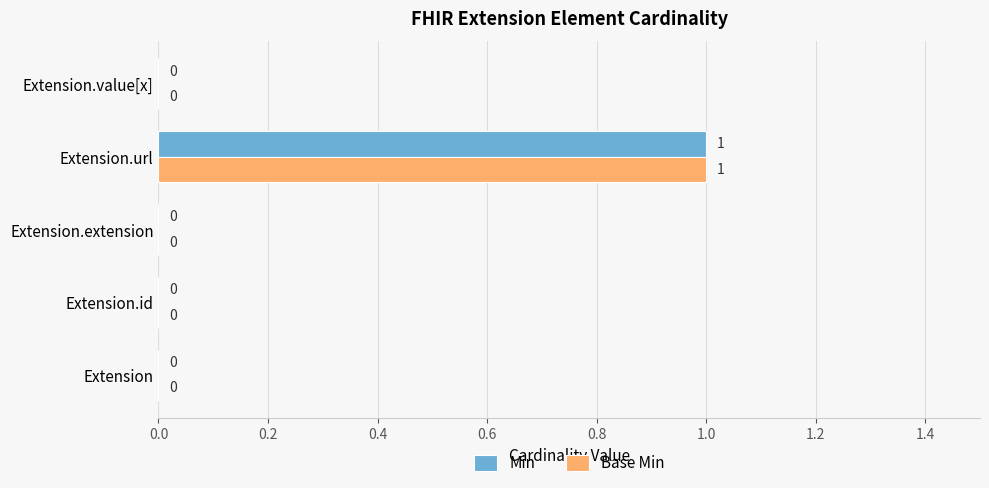

Which label corresponds to the largest value in the chart?

Extension.url